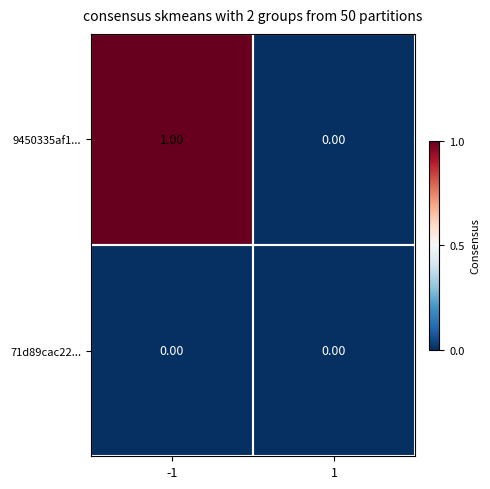

Which series has the largest total across all categories?

9450335af1...